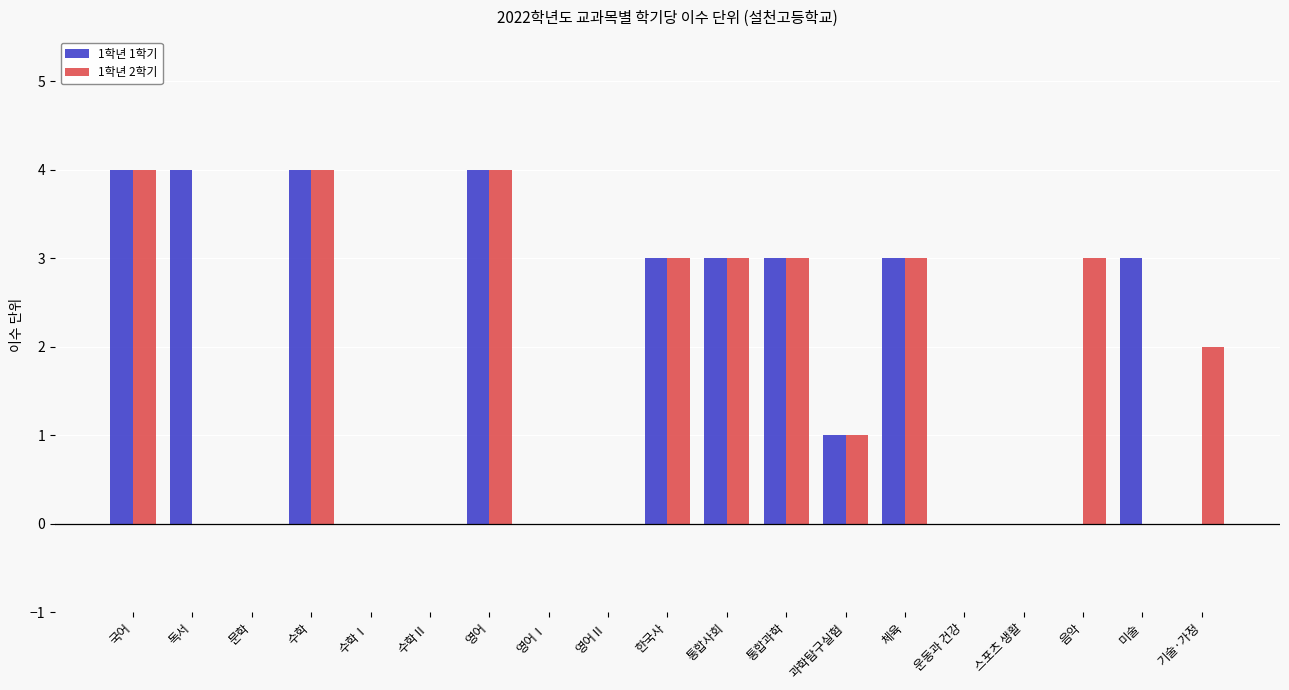

Reading left to right, what are all the values shown in this chart?

1학년 1학기: 4	4	0	4	0	0	4	0	0	3	3	3	1	3	0	0	0	3	0
1학년 2학기: 4	0	0	4	0	0	4	0	0	3	3	3	1	3	0	0	3	0	2